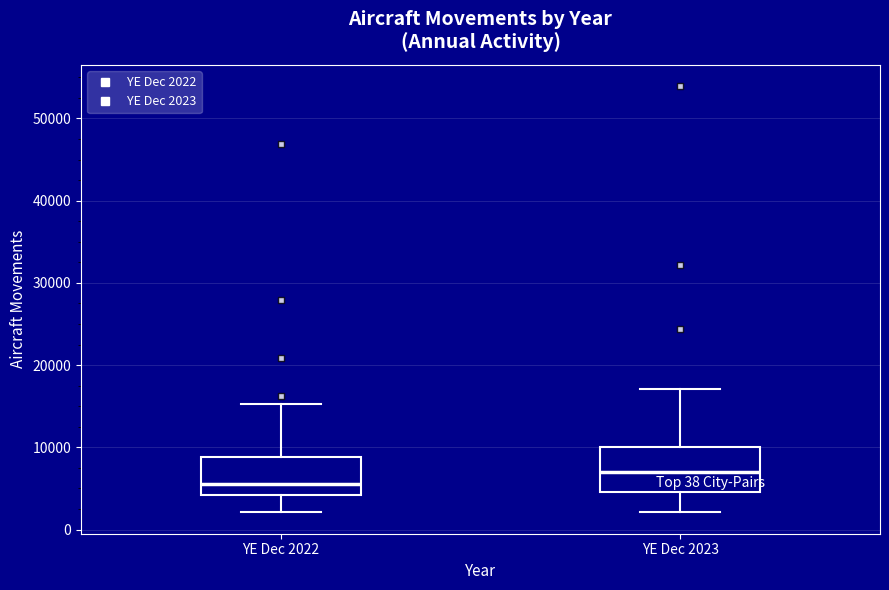

Which box has the highest median line?

YE Dec 2023